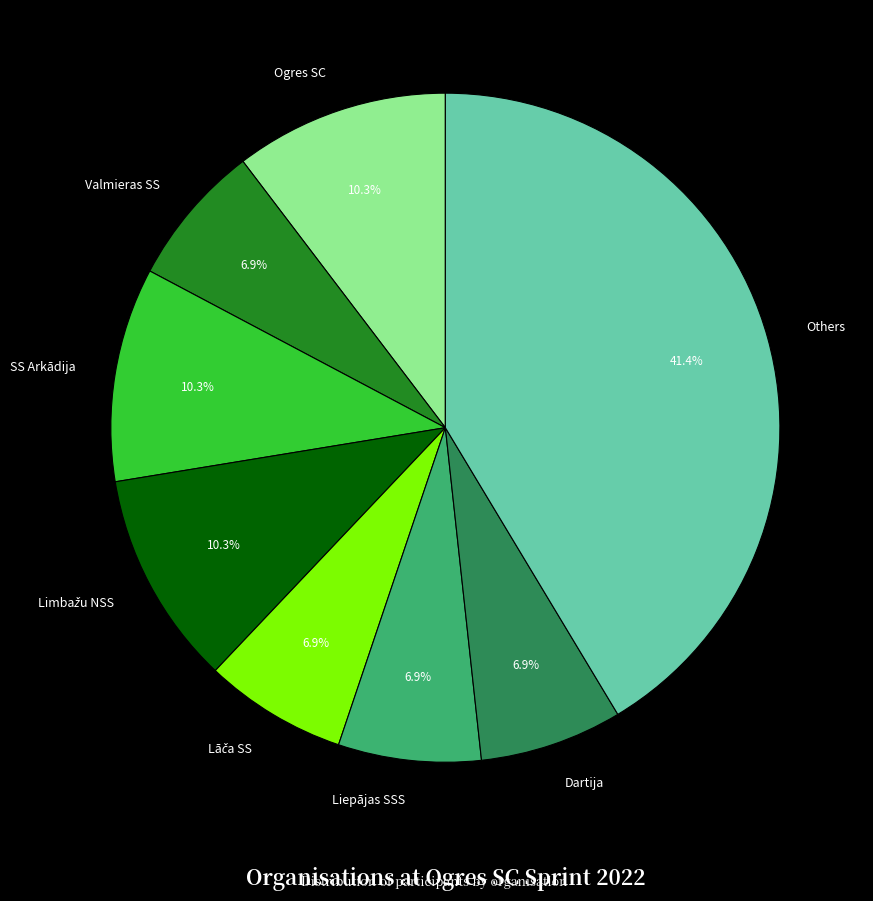

Which category has the biggest portion of the pie?

Others